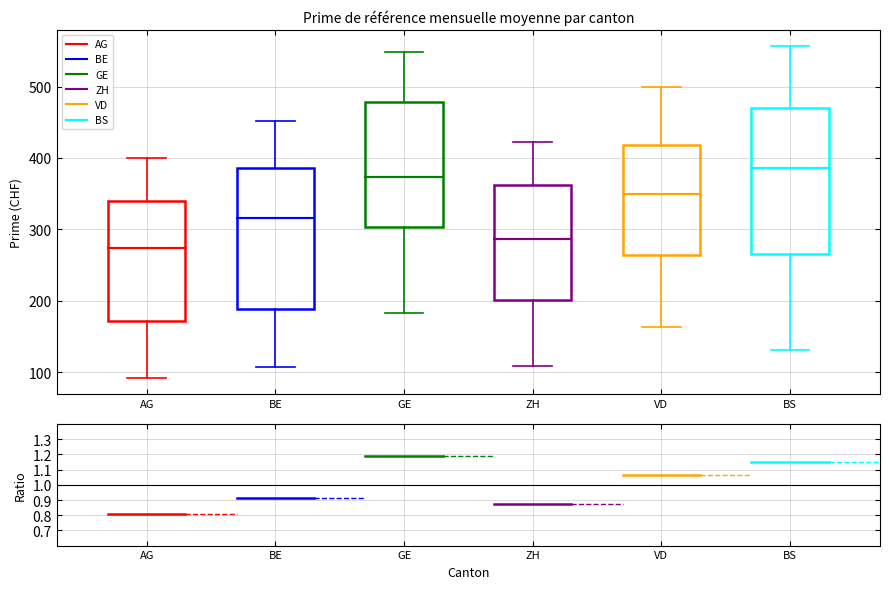

Which box has the highest median line?

BS